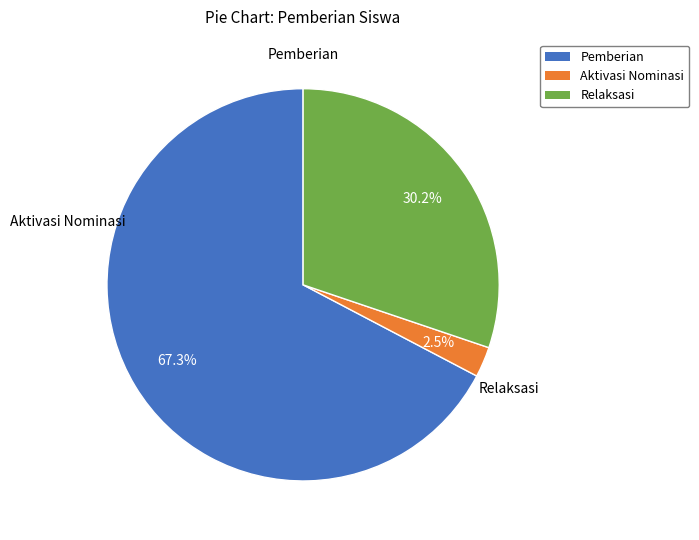

Does any single category account for the majority?

Yes